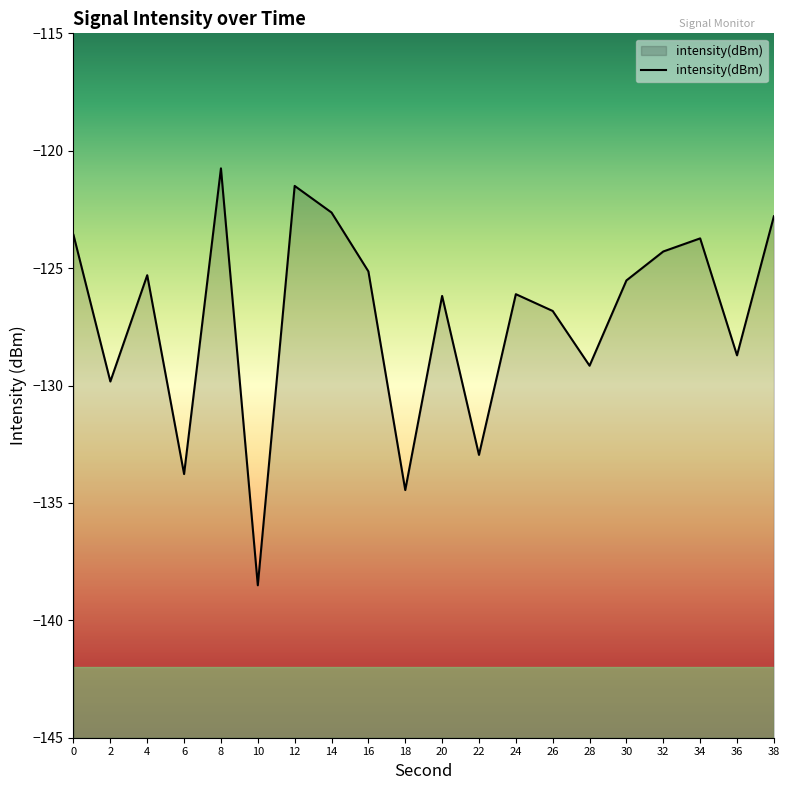

Which category has the lowest value across all series?

10